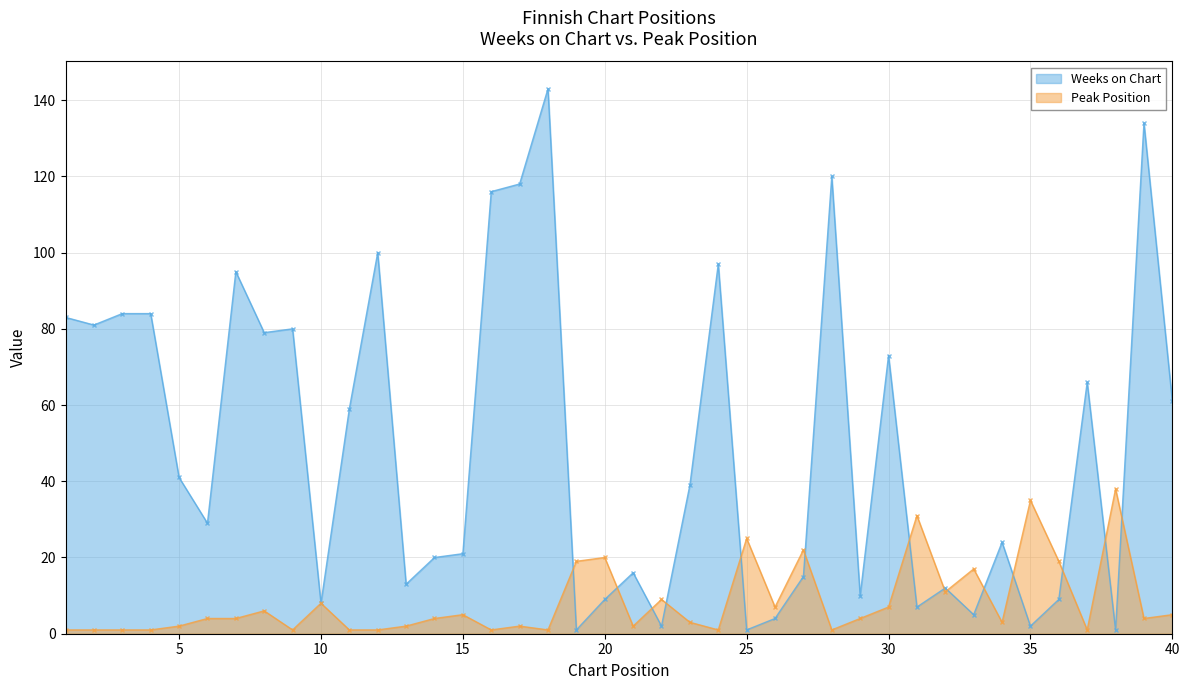

Which category has the highest value in the Peak Position series?

38